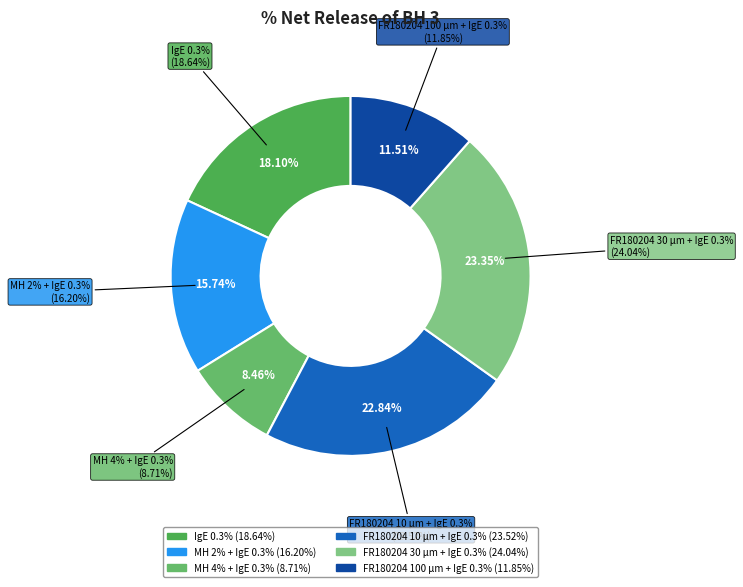

How many slices are in this pie chart?

6